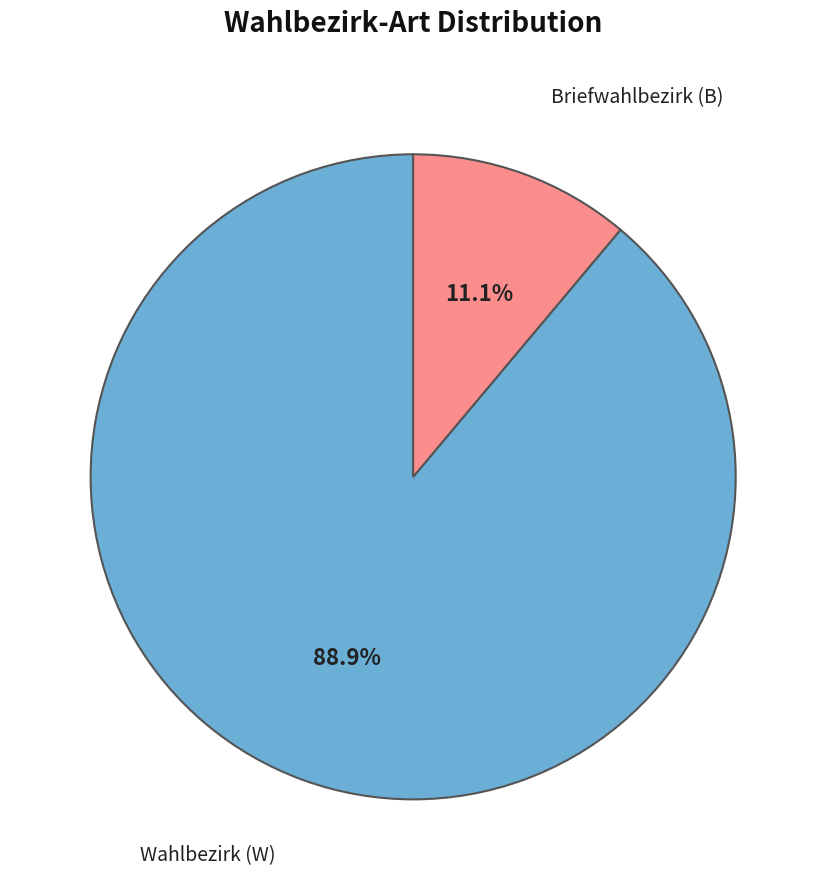

Is there a majority slice in this chart?

Yes